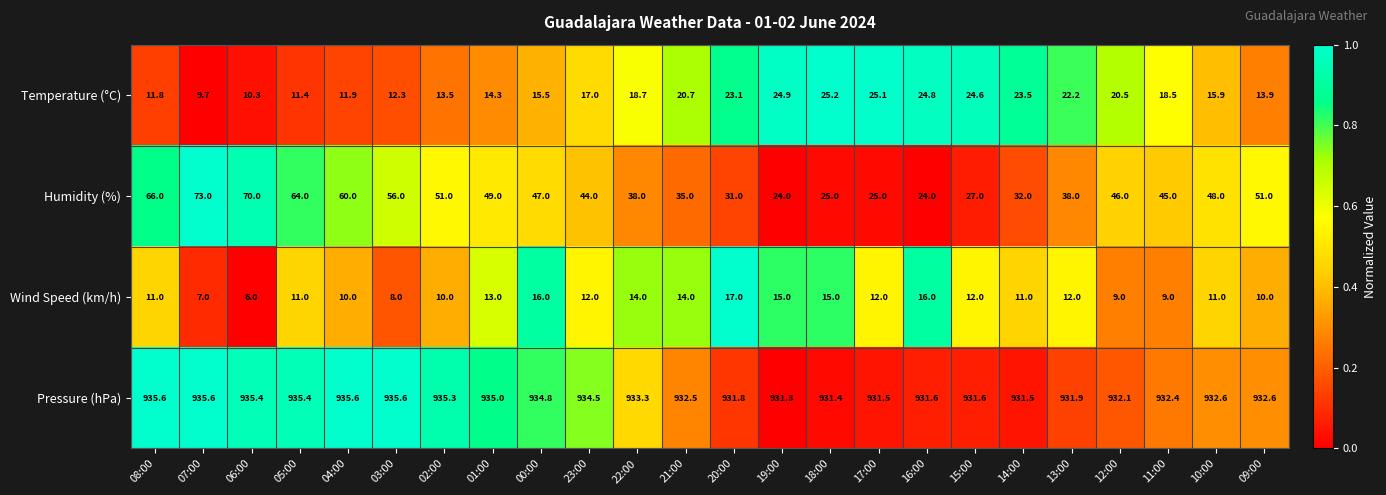

Which category has the lowest value across all series?

06:00